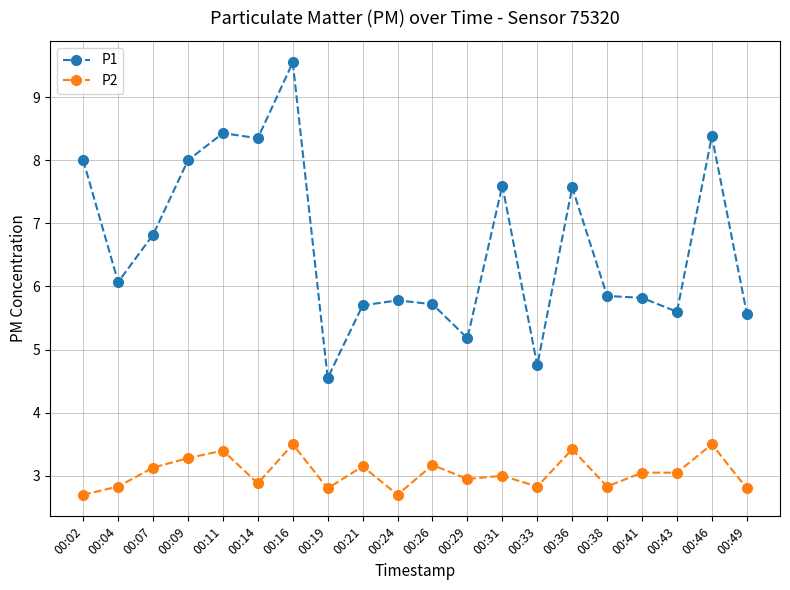

At which label does P1 first exceed 6?

00:02